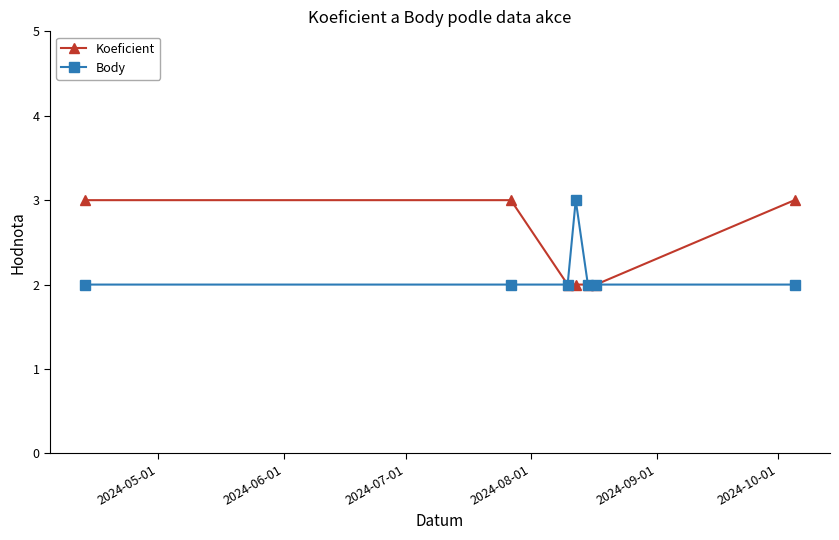

What is the highest value of the Koeficient series?

3